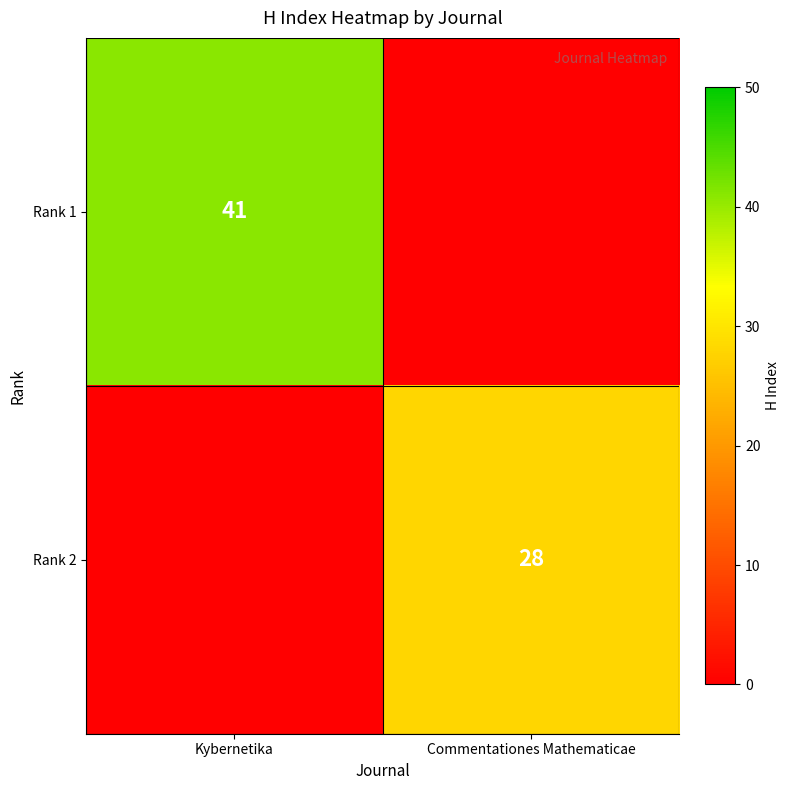

Which category has the lowest value across all series?

Commentationes Mathematicae